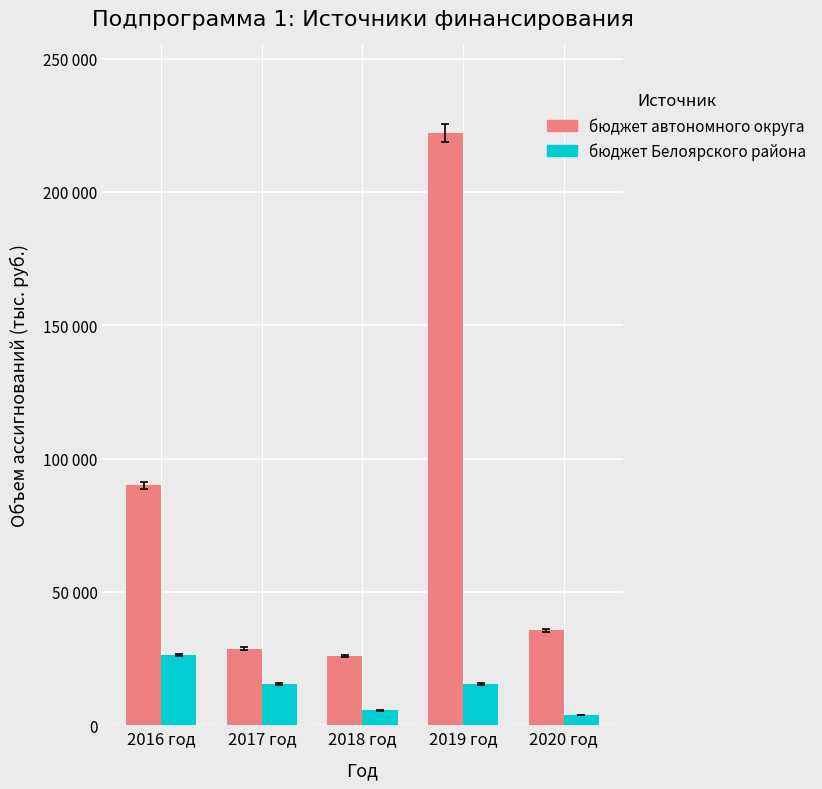

What are all the series names shown in the legend?

бюджет автономного округа, бюджет Белоярского района